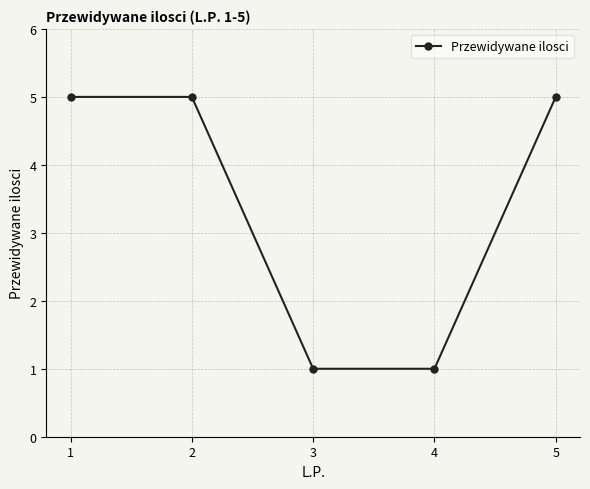

What is the change in value from 1 to 4?

-4